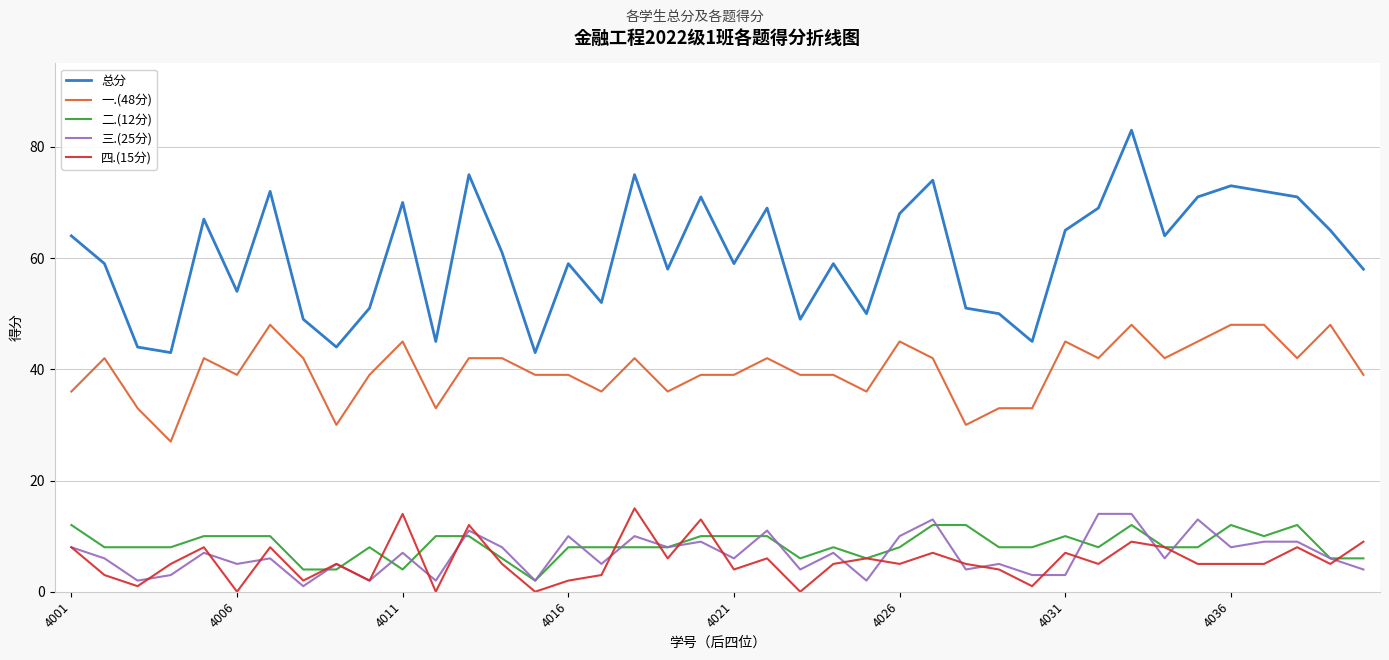

What is the greatest value displayed?

83